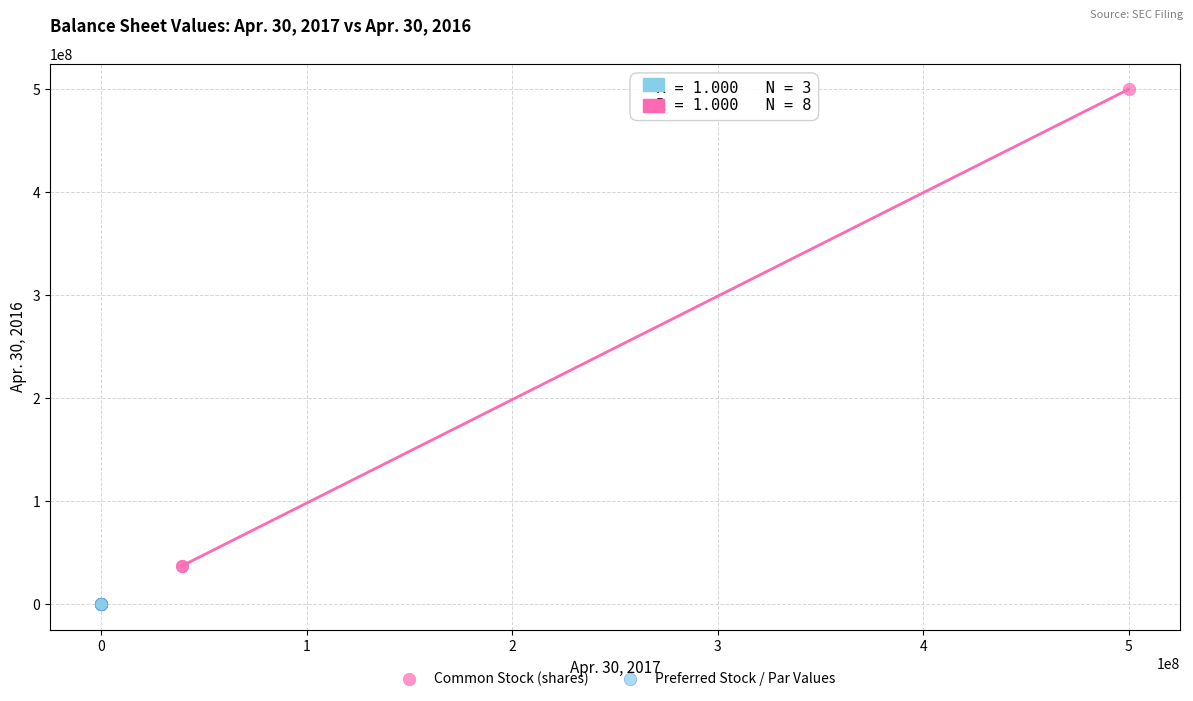

Which series contains the lowest Y value?

Preferred Stock / Par Values